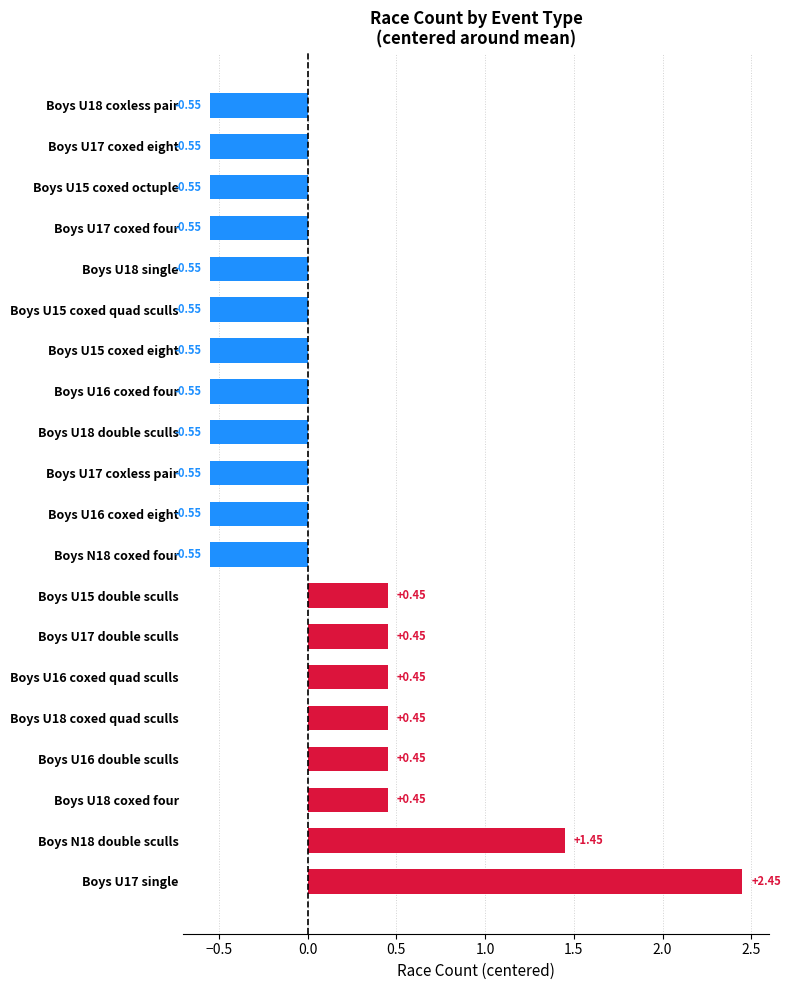

What is the change in value from Boys U18 coxed four to Boys U15 coxed quad sculls?

-1.0